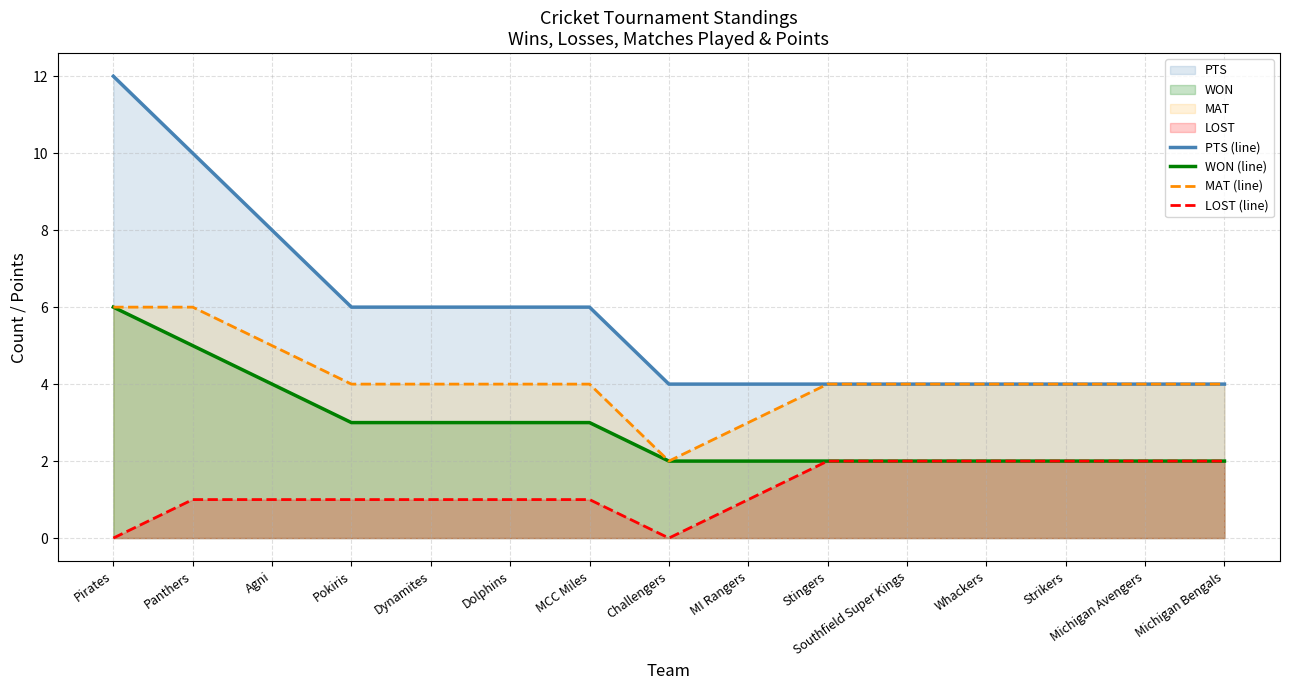

Which series has the largest range (max minus min)?

PTS (line)